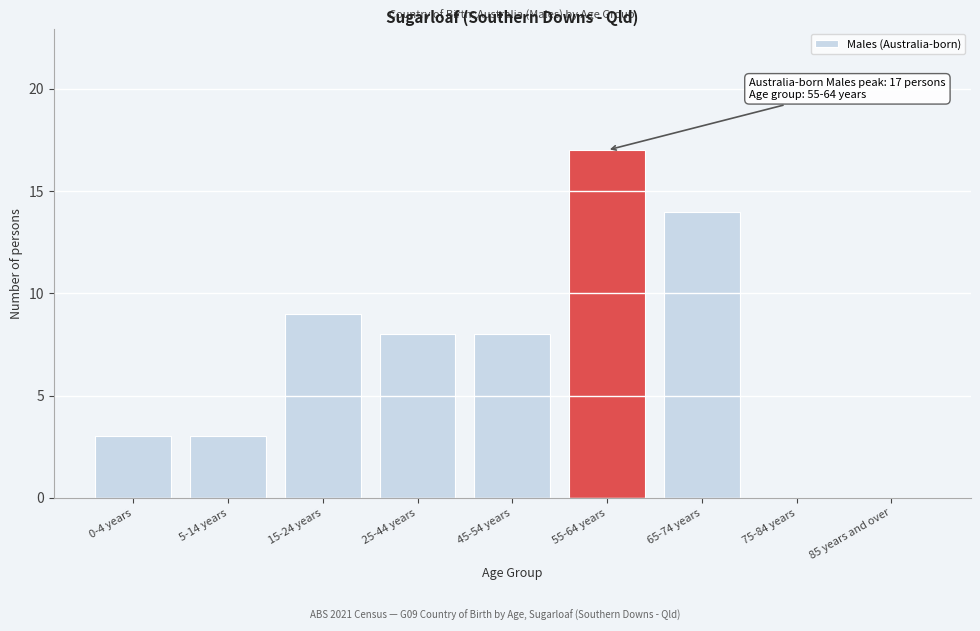

Reading right to left, transcribe all the data shown in this chart.

85 years and over=0	75-84 years=0	65-74 years=14	55-64 years=17	45-54 years=8	25-44 years=8	15-24 years=9	5-14 years=3	0-4 years=3